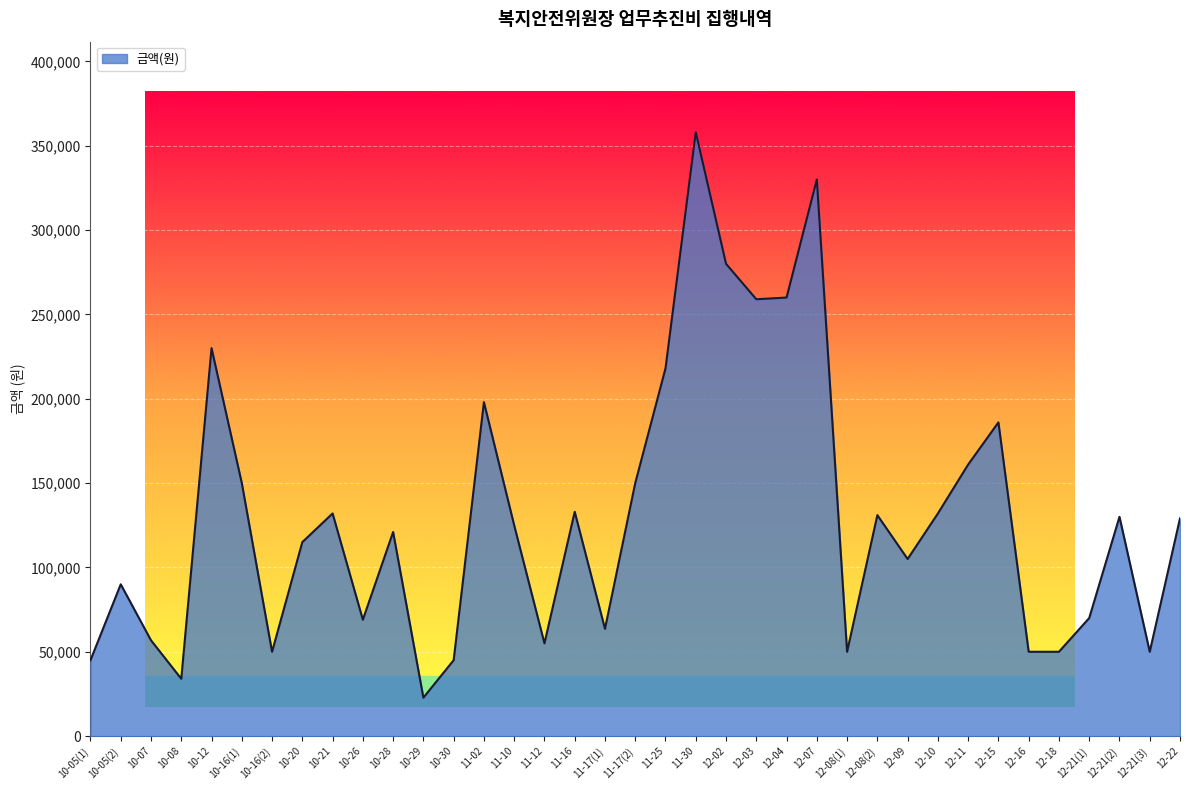

True or false: the data shows 132000 at 10-21.

True